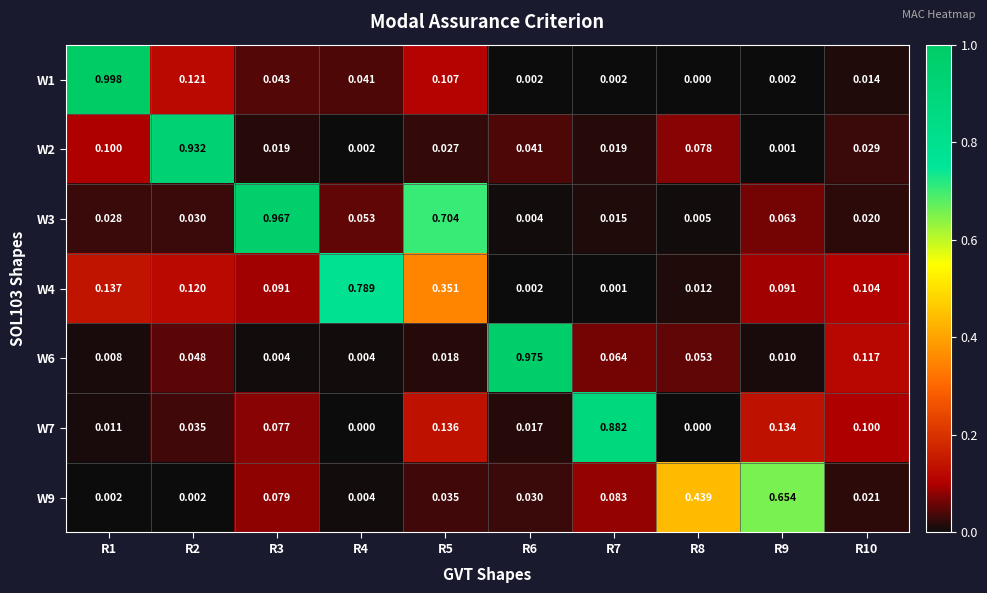

What is the spread (max minus min) of values at R9?

0.7